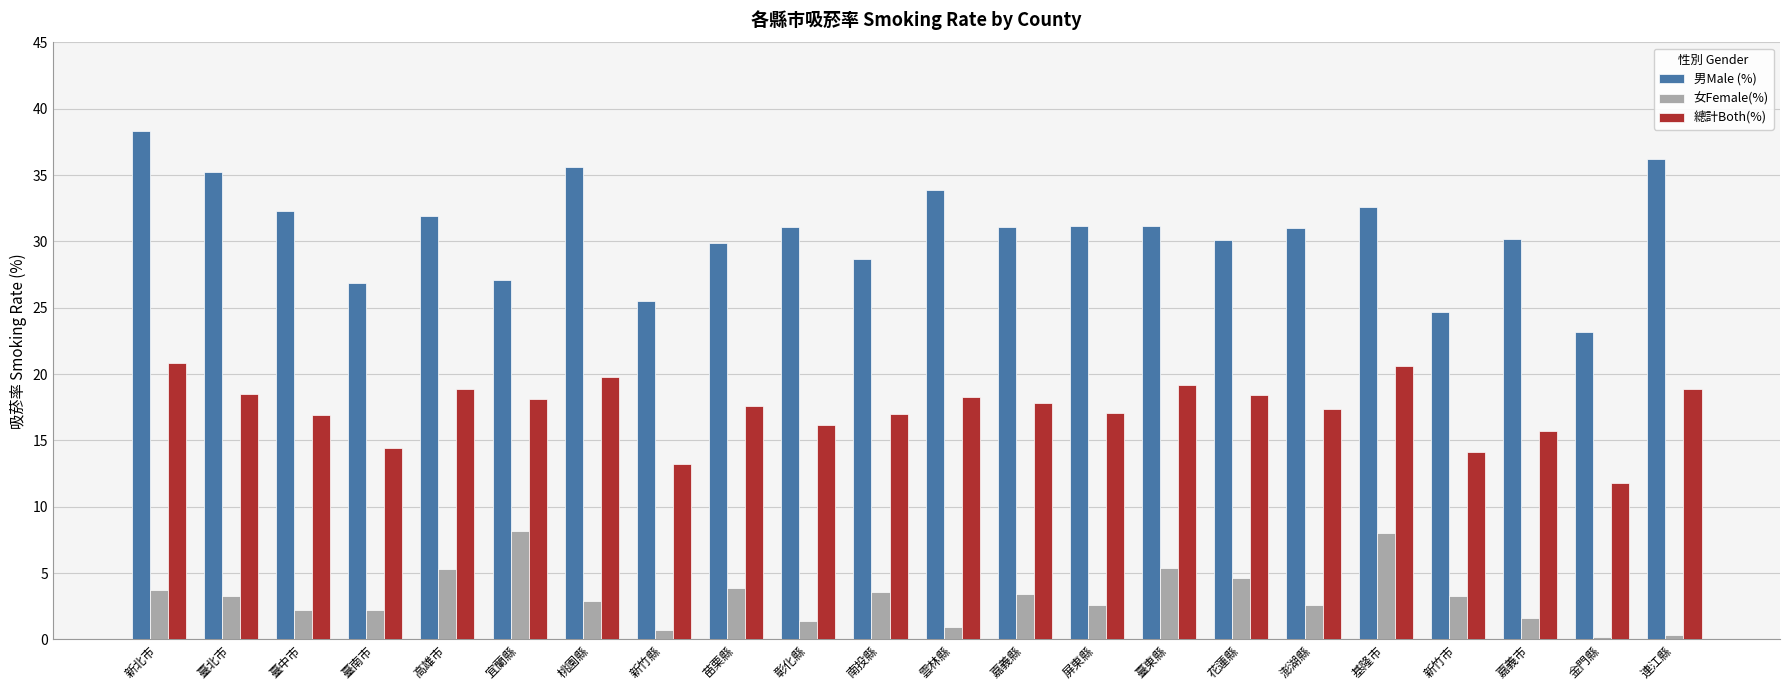

Which category has the highest value across all series?

新北市